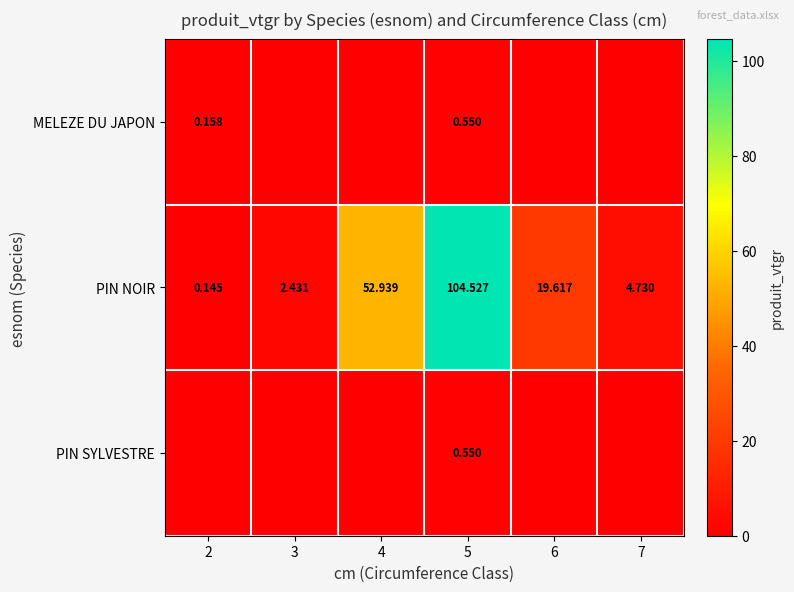

What is the sum of the PIN NOIR values at 3 and 7?

7.2